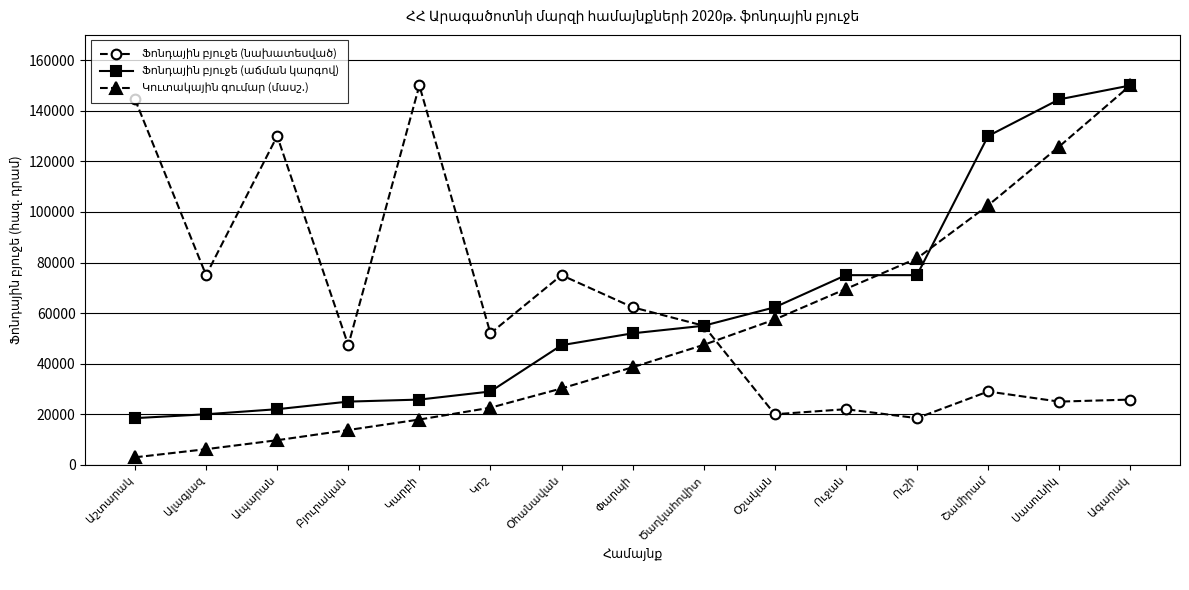

Reading left to right, extract all data points from this chart.

Ֆոնդային բյուջե (նախատեսված): 144500.0	75000.0	130000.0	47310.0	150000.0	52000.0	75000.0	62300.0	55000.0	20000.0	22000.0	18464.8	29000.0	25000.0	25800.0
Ֆոնդային բյուջե (աճման կարգով): 18464.8	20000.0	22000.0	25000.0	25800.0	29000.0	47310.0	52000.0	55000.0	62300.0	75000.0	75000.0	130000.0	144500.0	150000.0
Կուտակային գումար (մասշ.): 2973.8	6194.8	9738.0	13764.3	17919.4	22590.0	30209.3	38584.1	47441.9	57475.5	69554.4	81633.3	102570.1	125842.2	150000.0